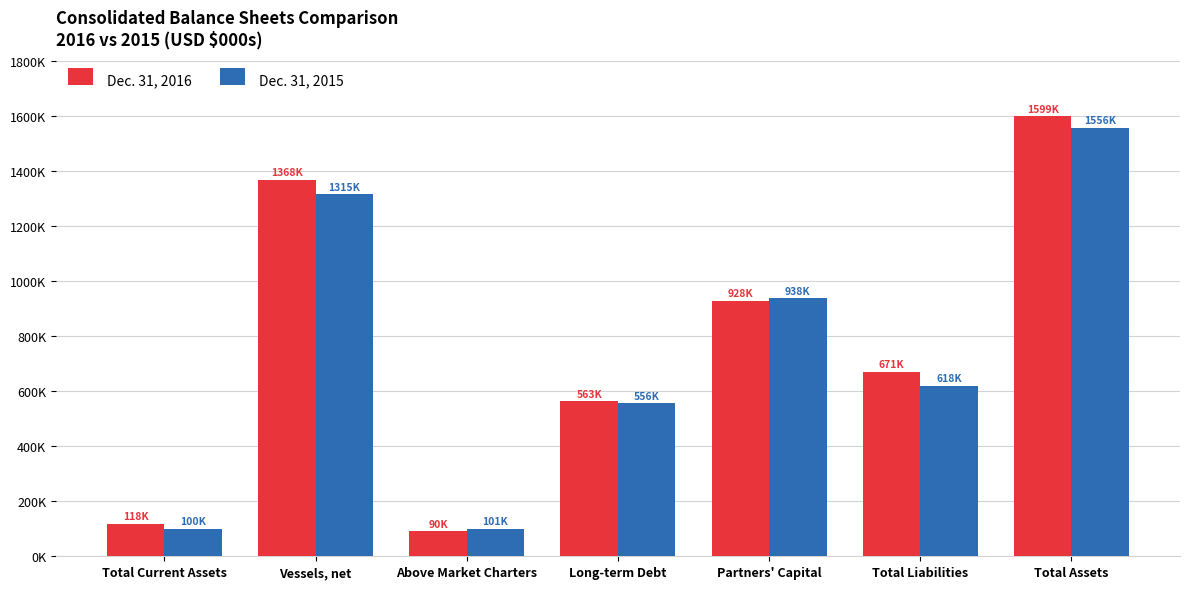

Between Above Market Charters and Partners' Capital, which is larger?

Partners' Capital